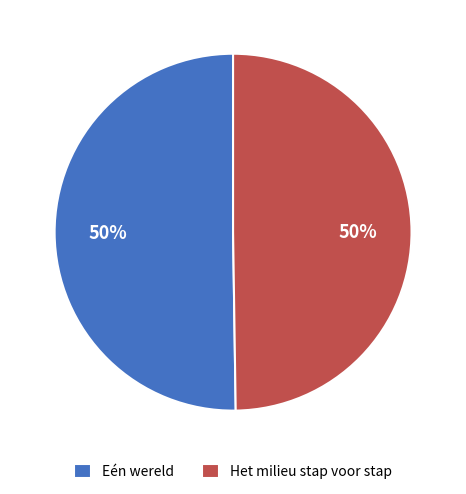

To the nearest percent, what is the average slice percentage?

50%